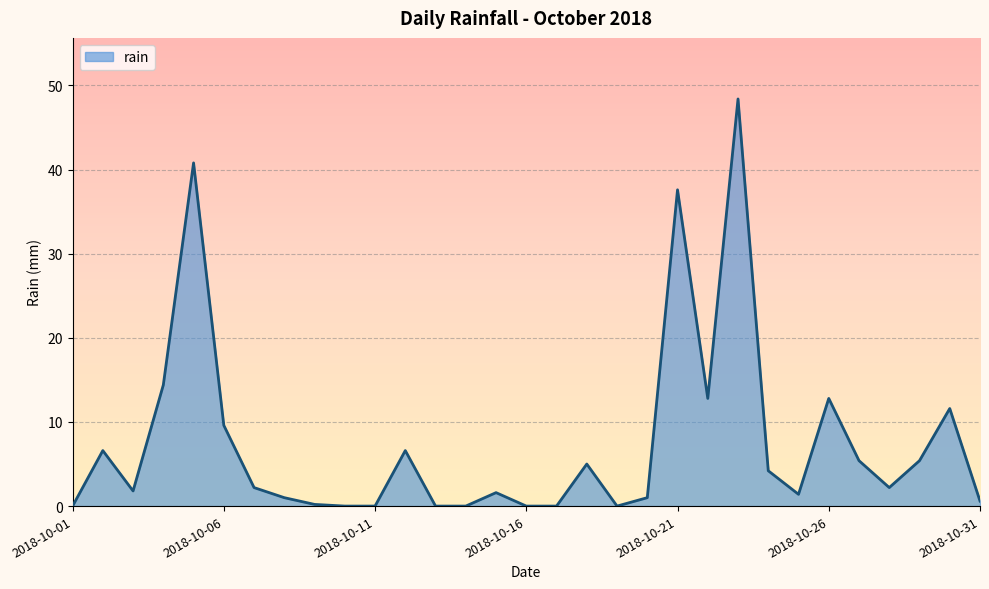

What is the greatest value displayed?

48.4